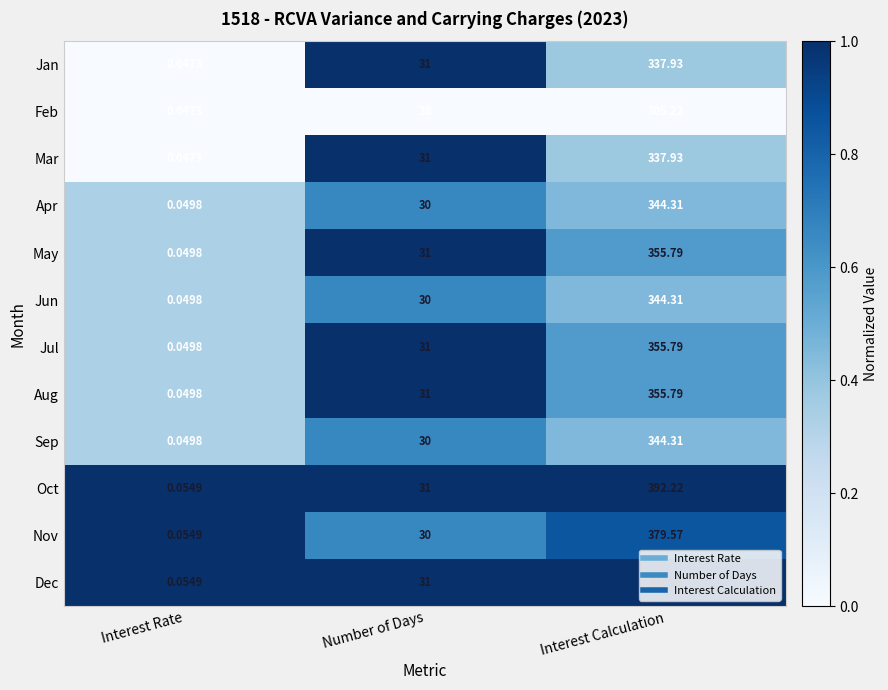

At which label is Jun closest to 172?

Number of Days